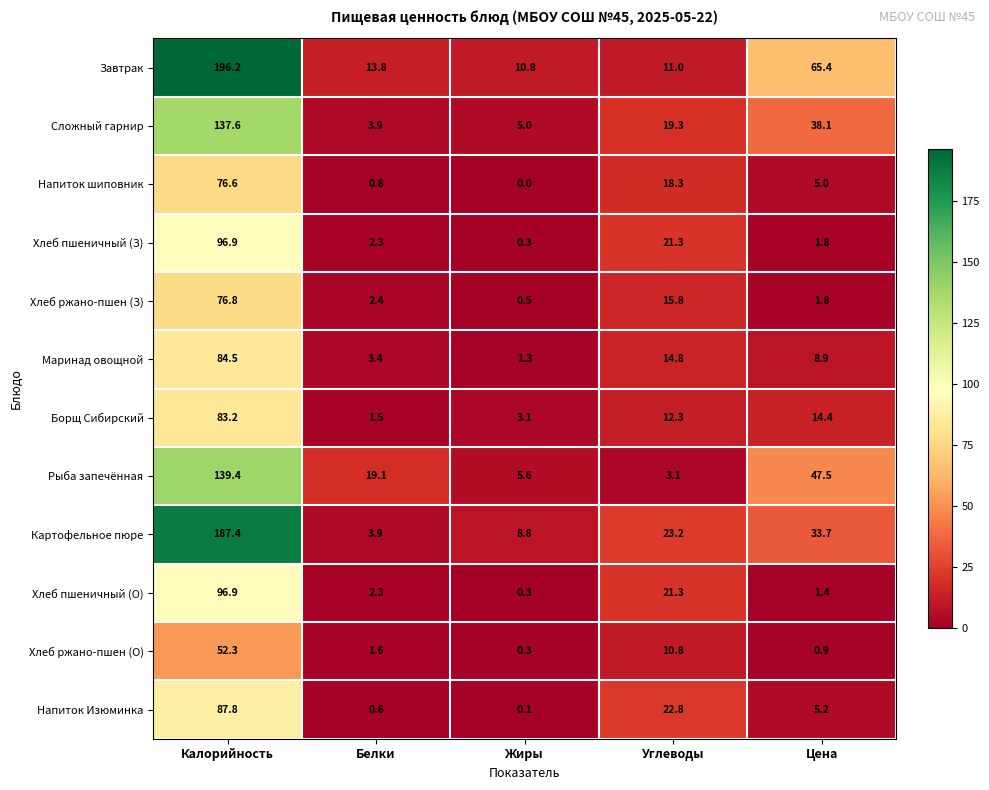

True or false: Хлеб ржано-пшен (О) has a value of 2.2 at Белки.

False